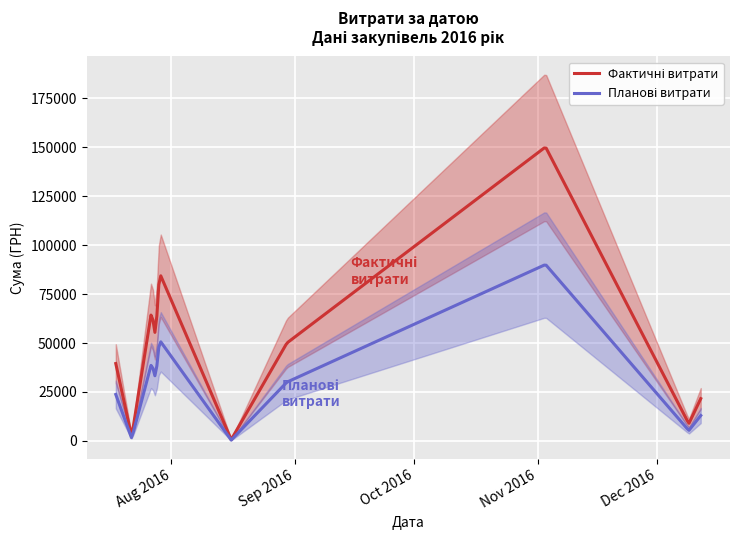

Rank the categories by value from lowest to highest.

14, 24, 25, 23, 16, 12, 35, 5, 26, 31, 18, 15, 11, 33, 19, 32, 36, 21, 10, 20, 37, 9, 29, 22, 17, 1, 28, 30, 2, 13, 34, 38, 7, 0, 27, 39, 8, 4, 6, 3